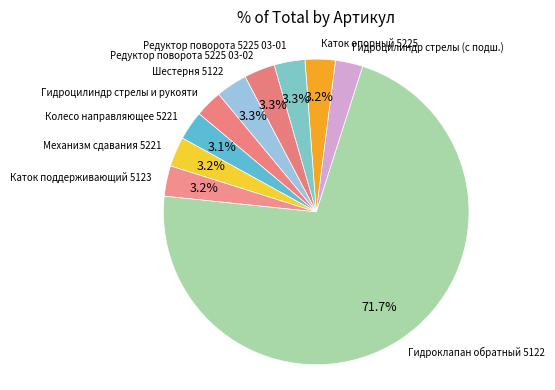

True or false: Гидроклапан обратный 5122 accounts for 83% of the total.

False